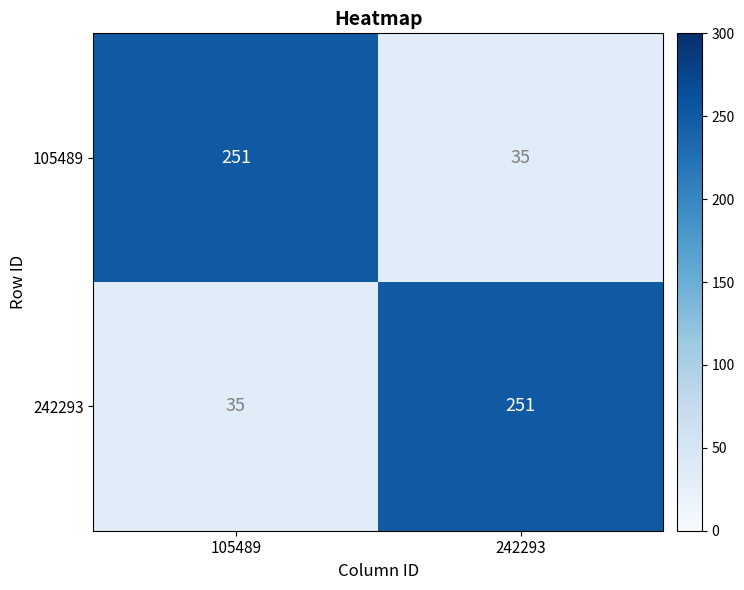

What is the difference between the highest and lowest values at 105489?

216